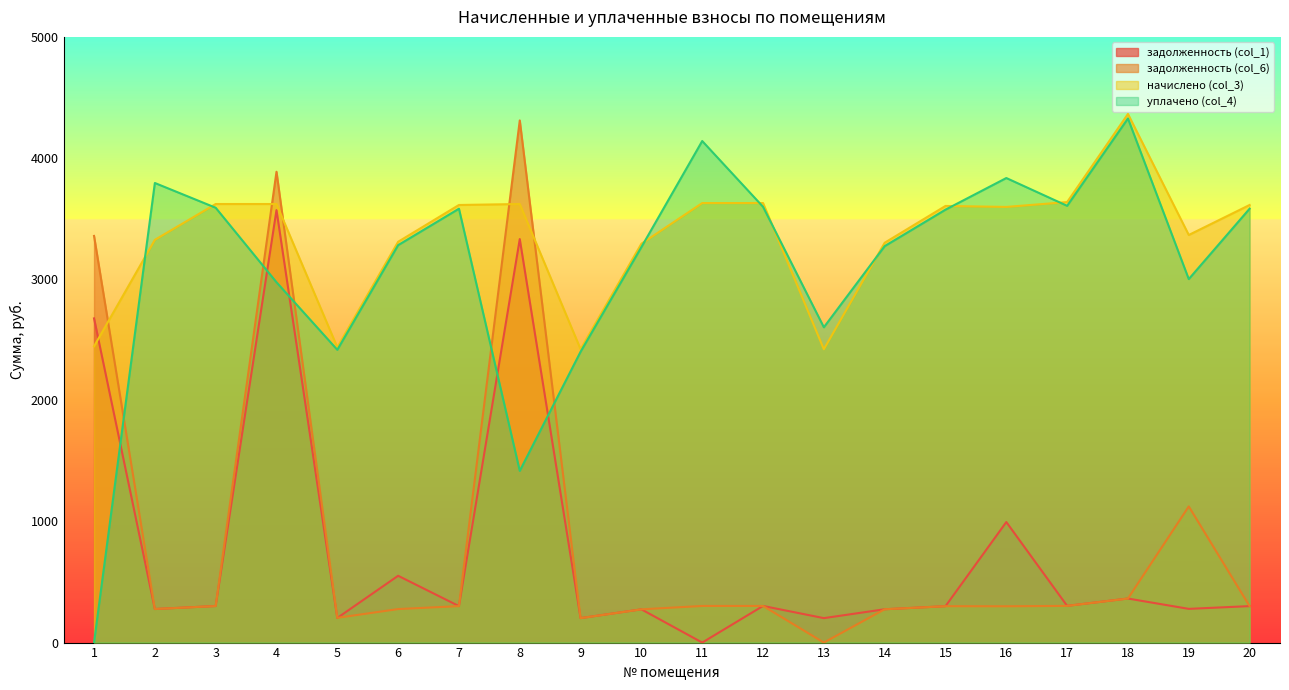

What are all the series names shown in the legend?

задолженность (col_1), задолженность (col_6), начислено (col_3), уплачено (col_4)